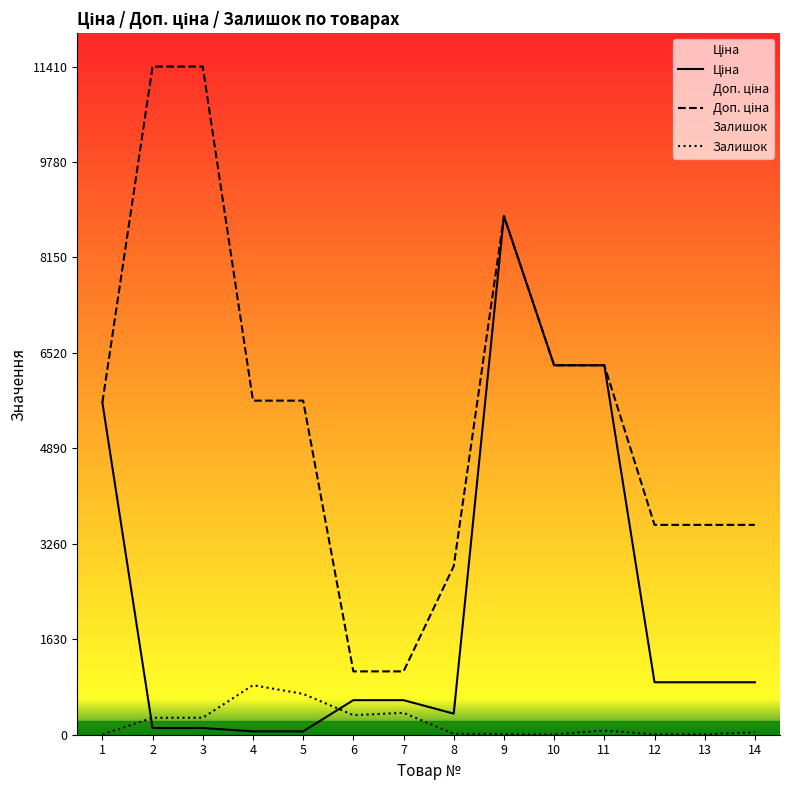

In Ціна, how many points are lower than both neighbors (excluding endpoints)?

1